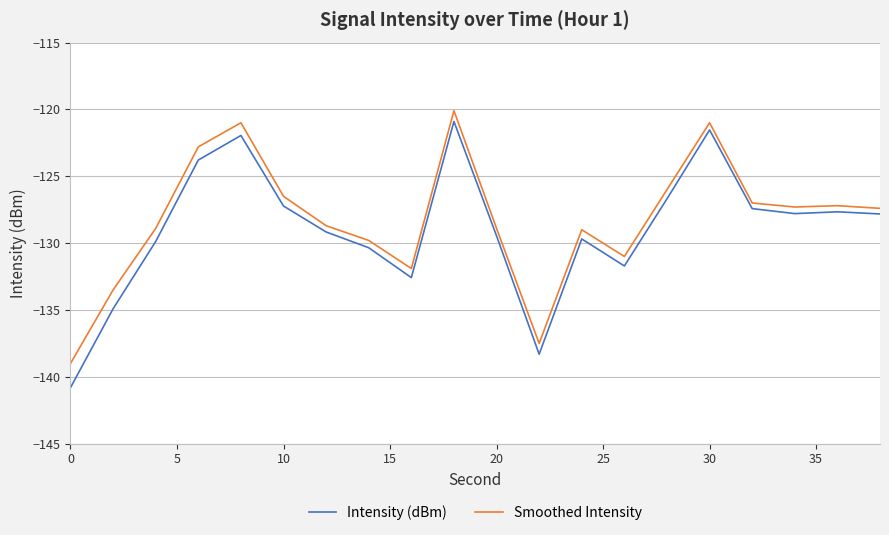

What is the maximum value for Smoothed Intensity?

-120.1